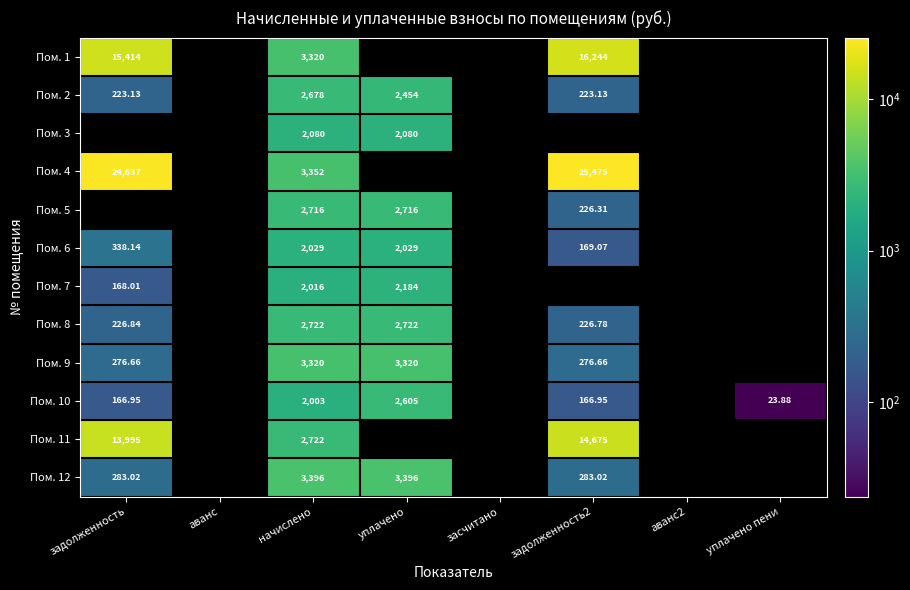

At which category is the sum across all series the highest?

начислено